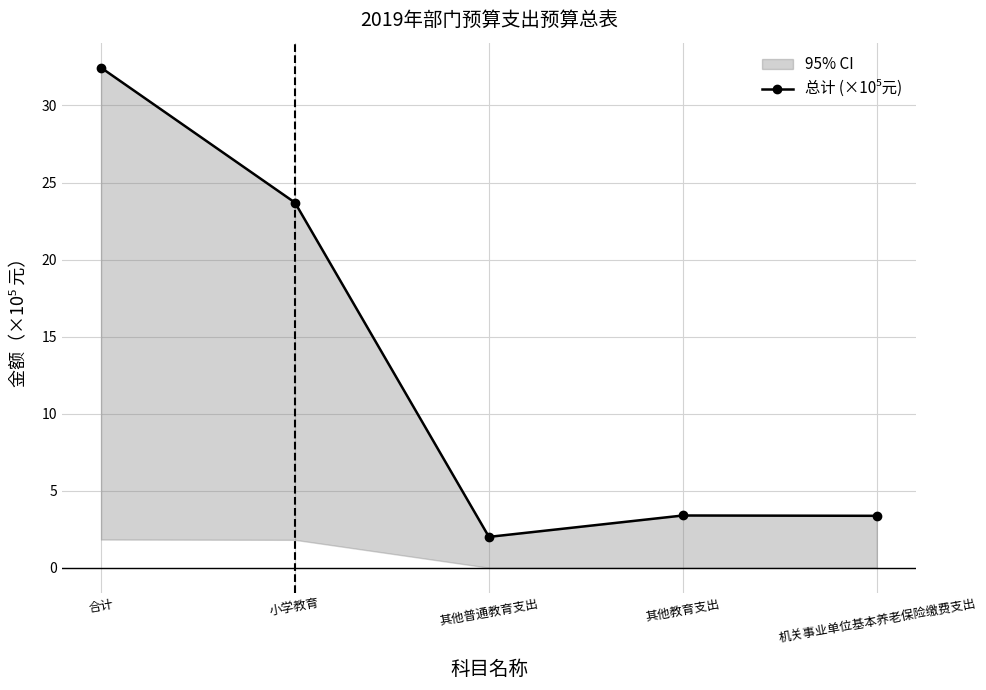

Is it true that the value at 其他普通教育支出 is 1.2?

False